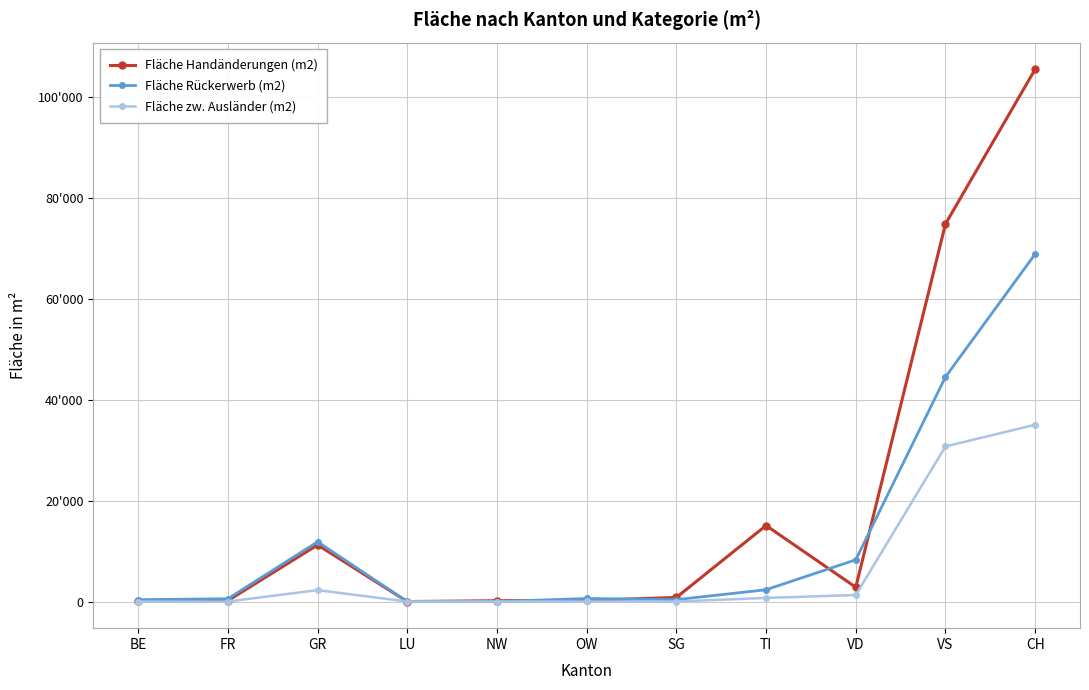

Is this an area chart (filled region under the line)?

No